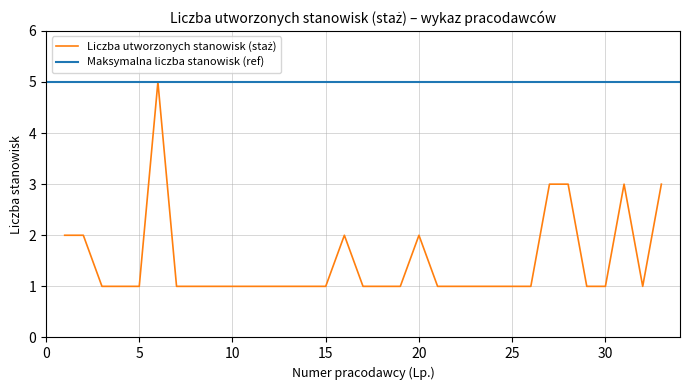

What is the average value?

1